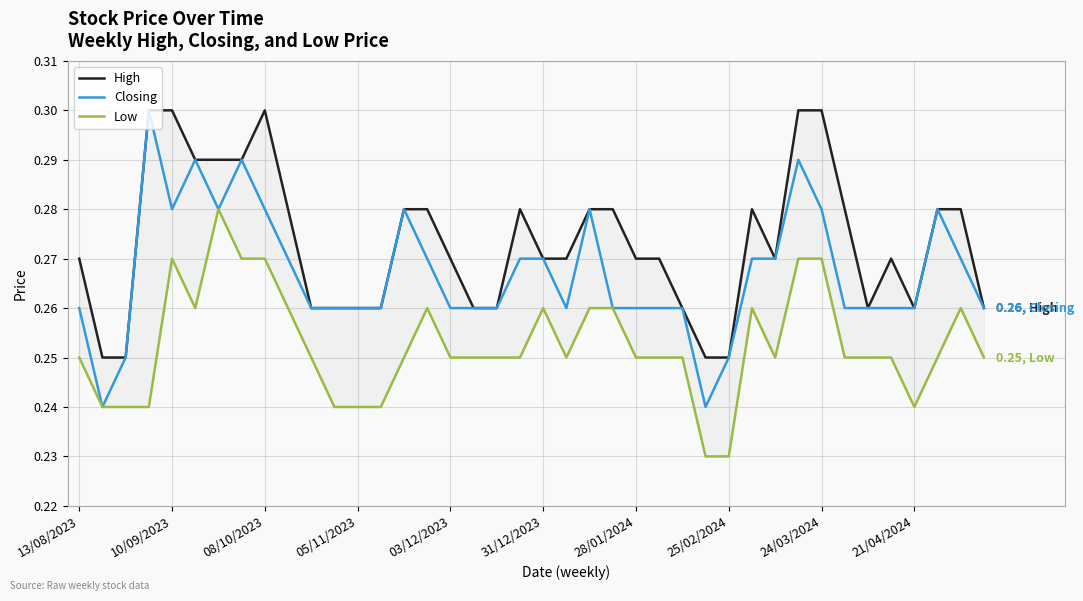

Is the value of Low at 31 greater than the value of High at 24?

No